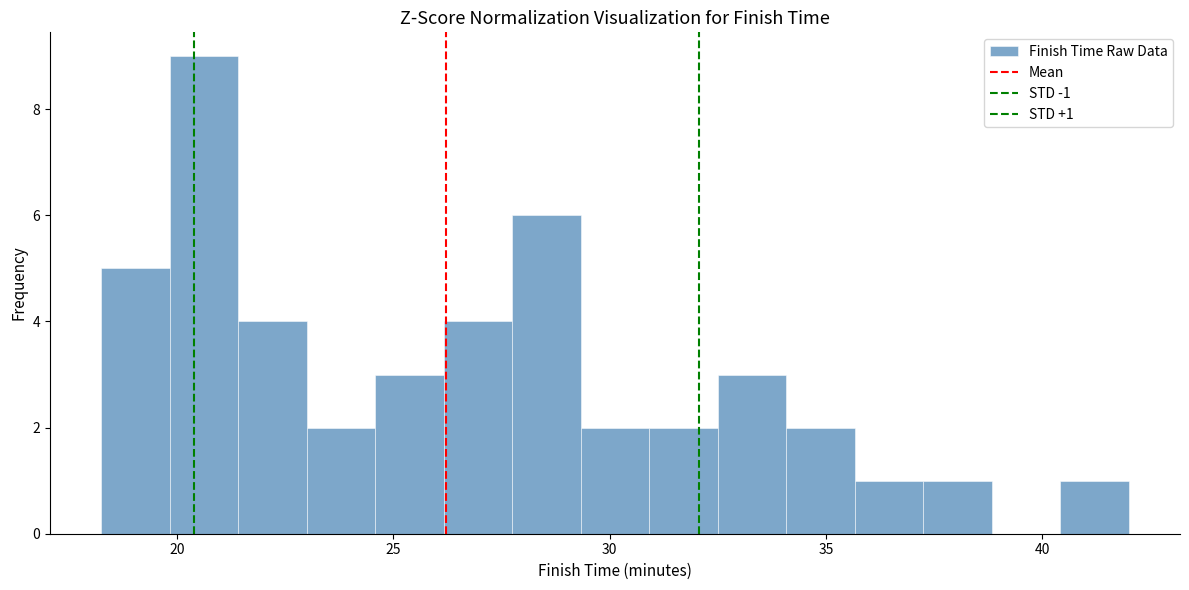

Around what value on the x-axis is the tallest bar? Give the approximate position of its centre, as read against the axis.

20.5